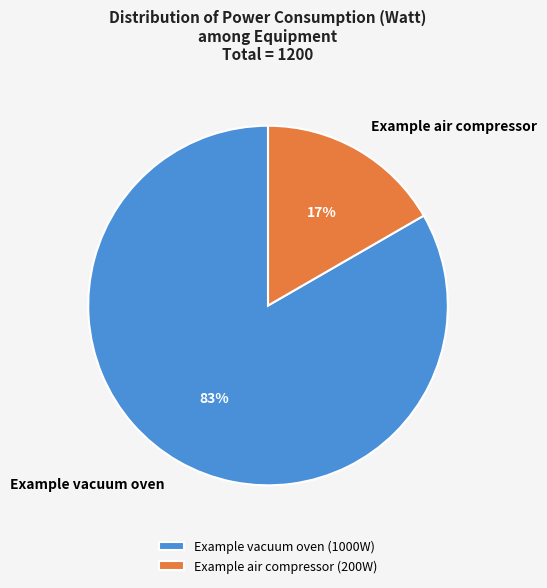

To the nearest percent, what is the average slice percentage?

50%